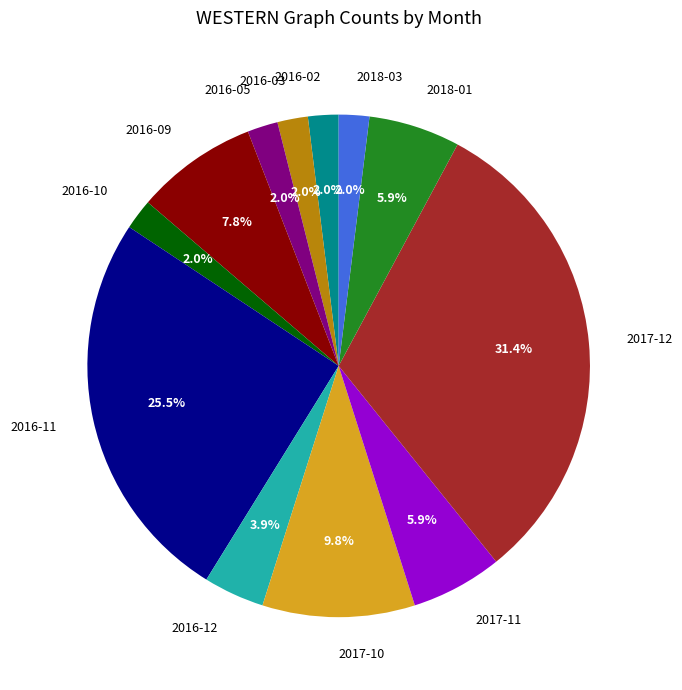

Approximately how many times larger is the value at 2017-11 compared to 2018-01?

1.0